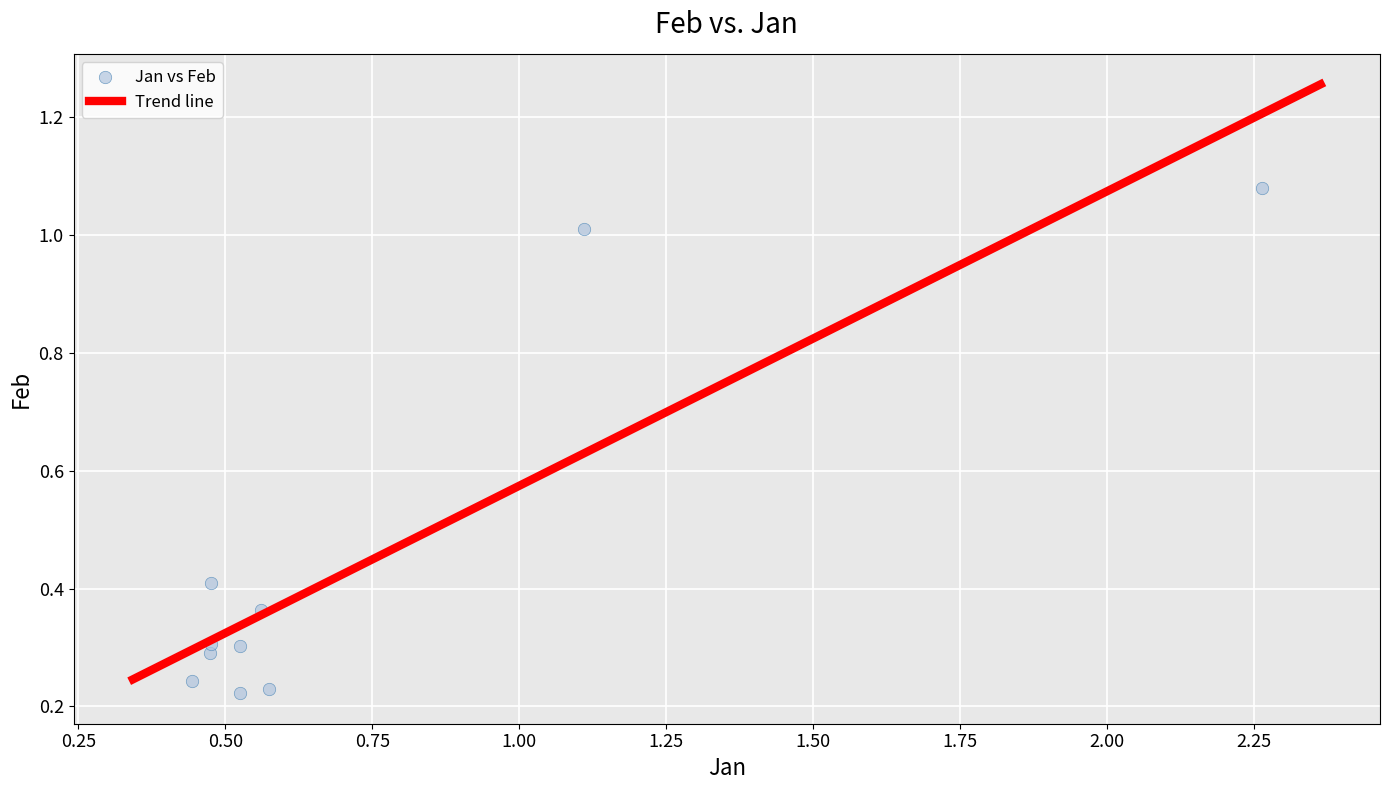

What is the average X value?

0.7